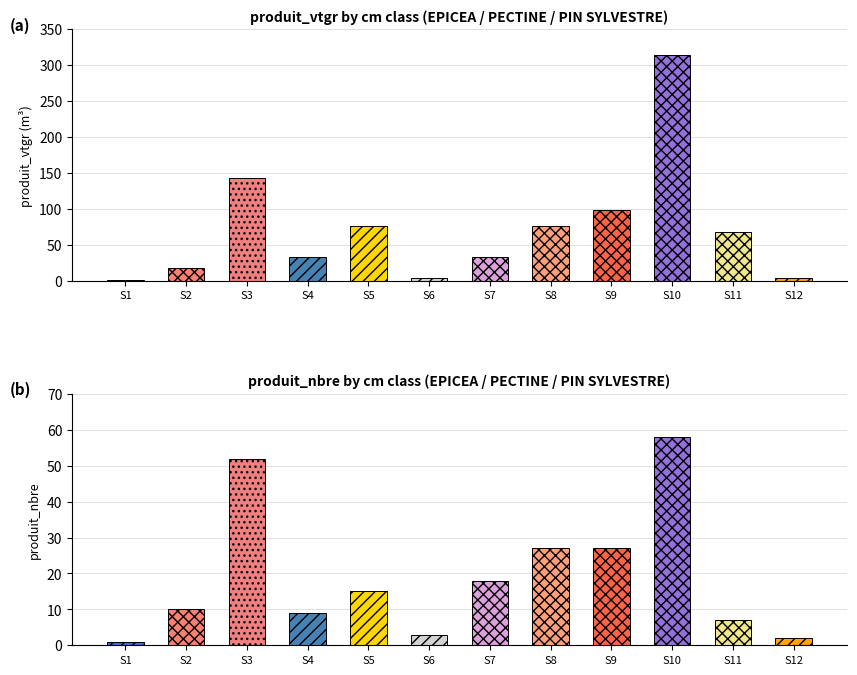

Between 200/250 and 180/200, which series saw the biggest shift?

produit_vtgr